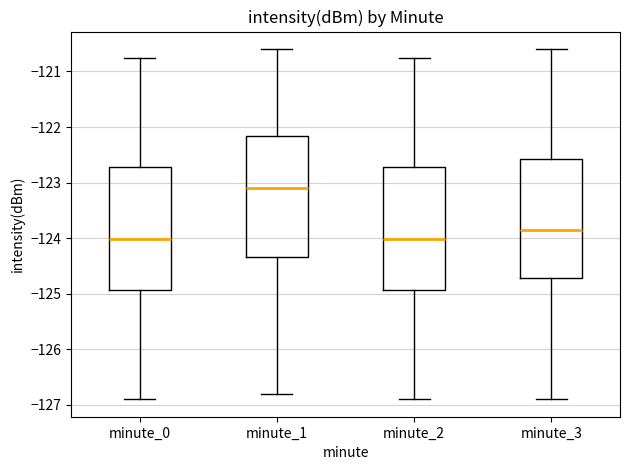

Where does the median line of the box for minute_2 sit on the y-axis? The values are not printed on the chart, so give them approximately, as read against the axis.

-124.0